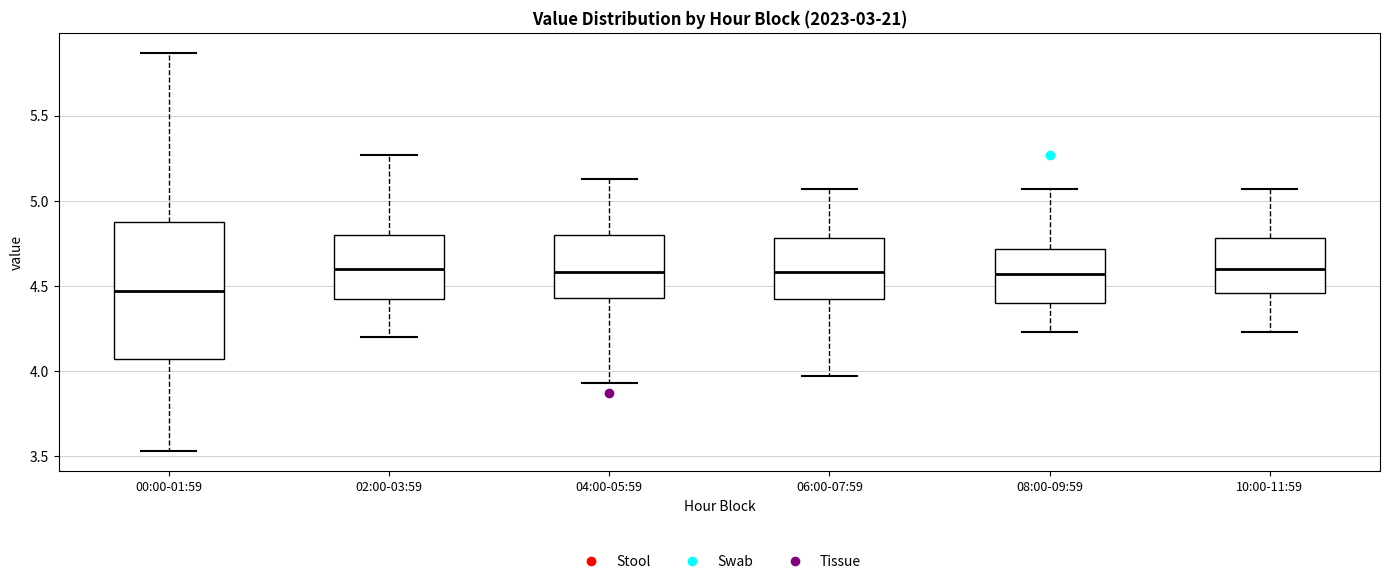

Which box is the tallest, from its lower edge to its upper edge?

00:00-01:59